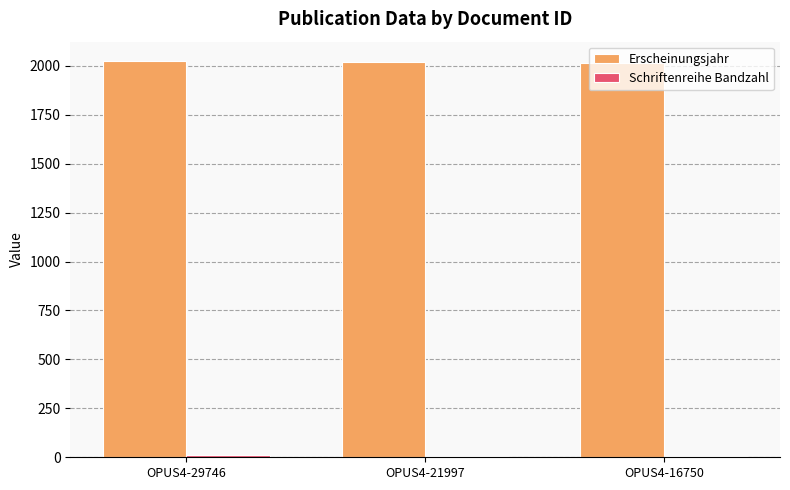

What is the highest value of the Erscheinungsjahr series?

2022